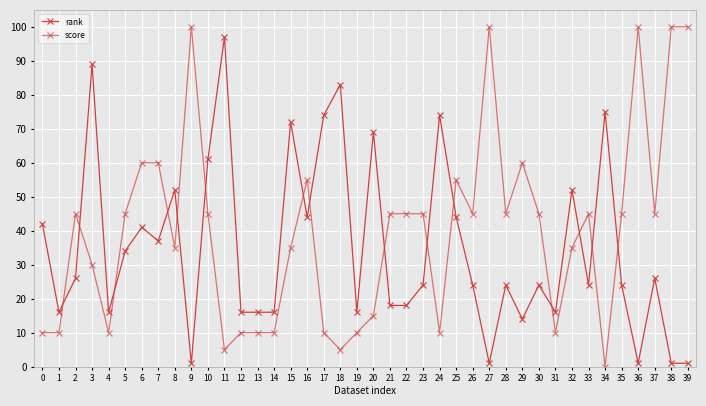

Which series ends up on top after the final intersection of score and rank?

score